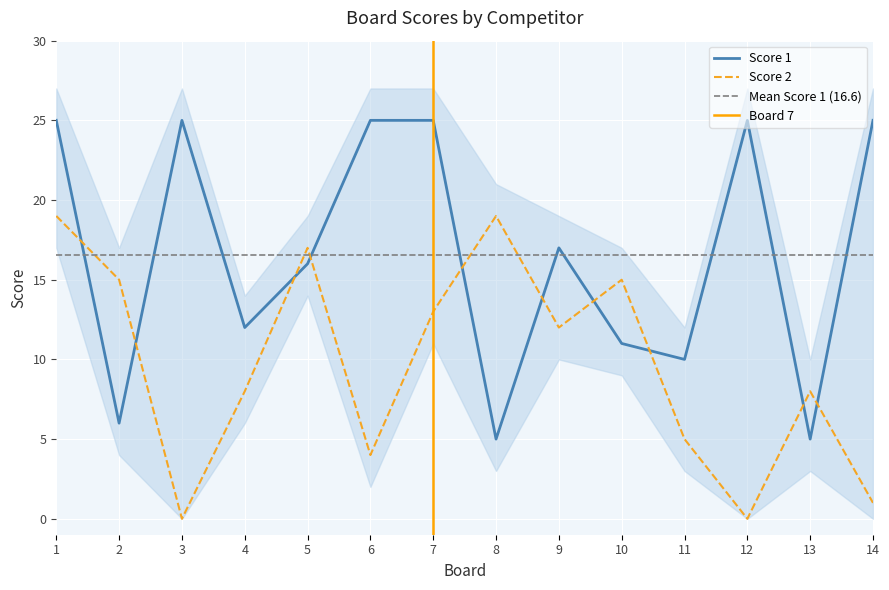

How many series are shown in this chart?

2